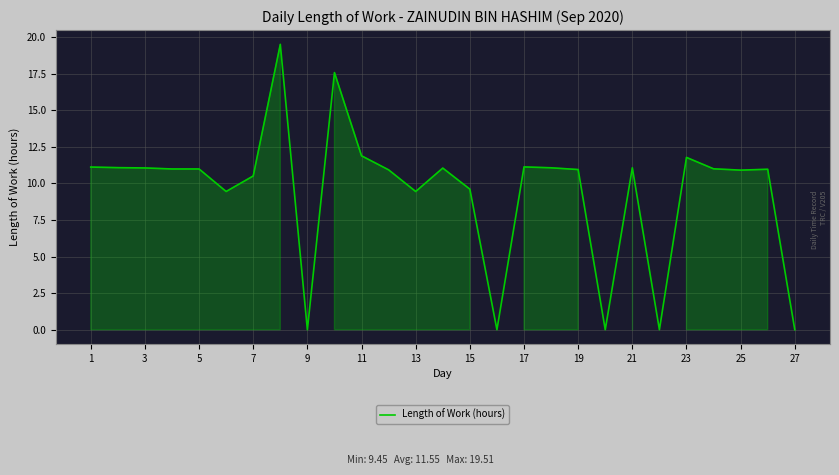

What is the difference between the maximum and minimum values?

19.5